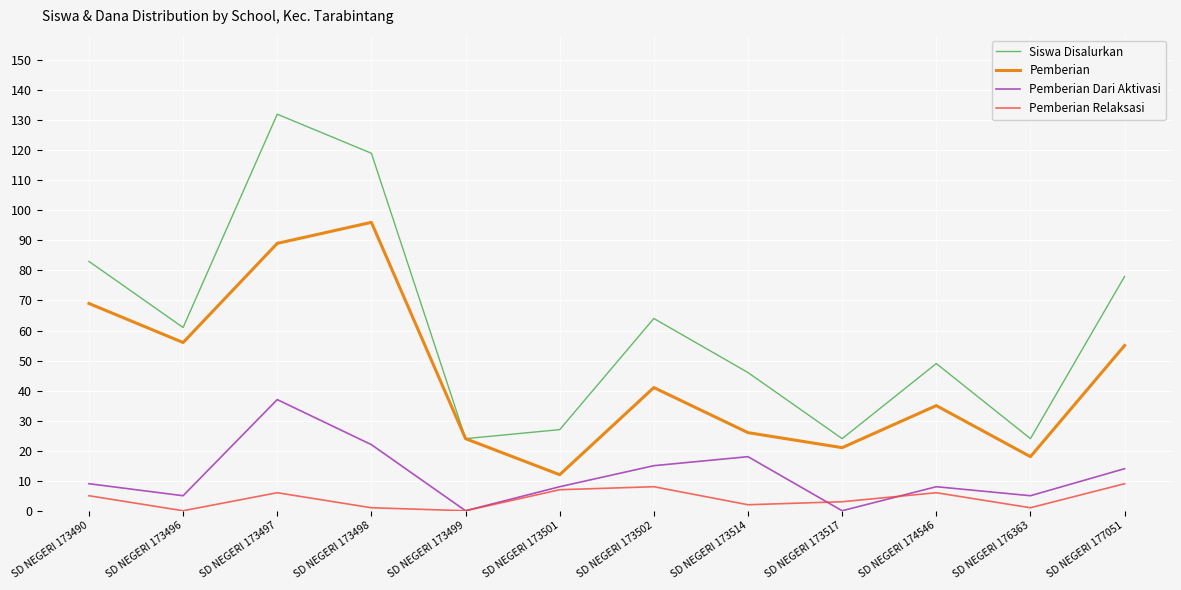

What are all the series names shown in the legend?

Siswa Disalurkan, Pemberian, Pemberian Dari Aktivasi, Pemberian Relaksasi